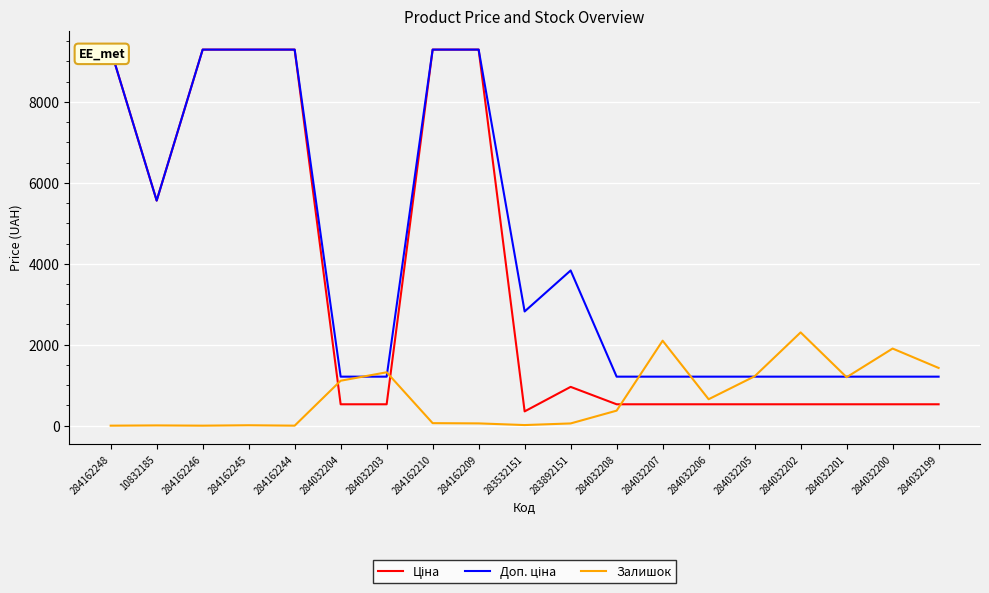

Which series has the widest spread of values?

Ціна